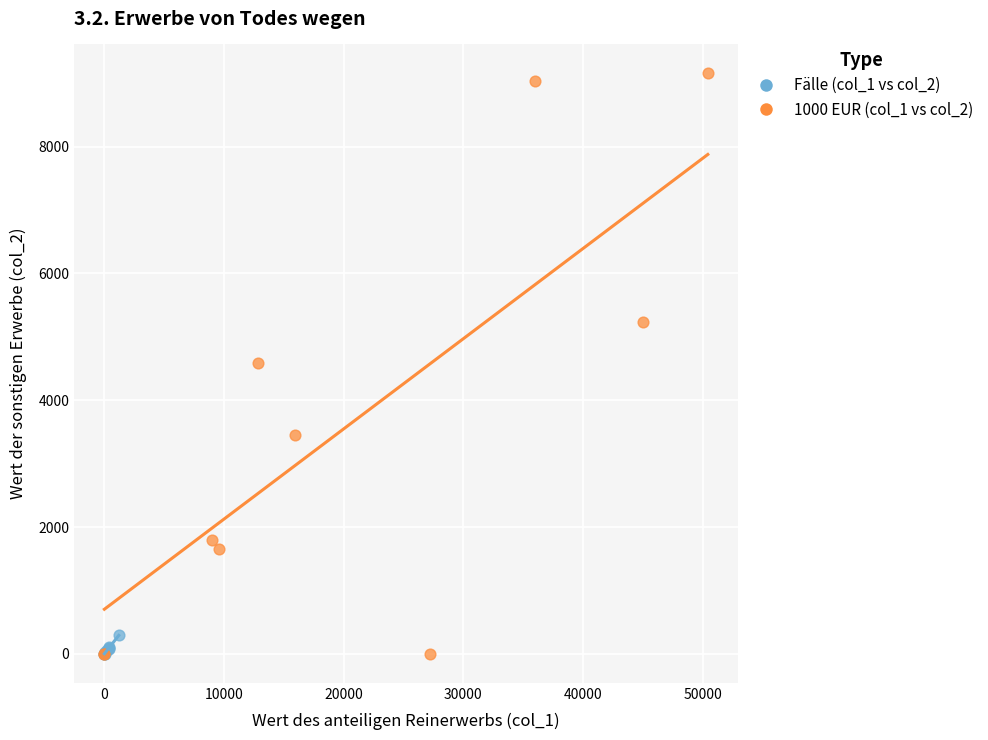

Which series contains the highest Y value?

1000 EUR (col_1 vs col_2)